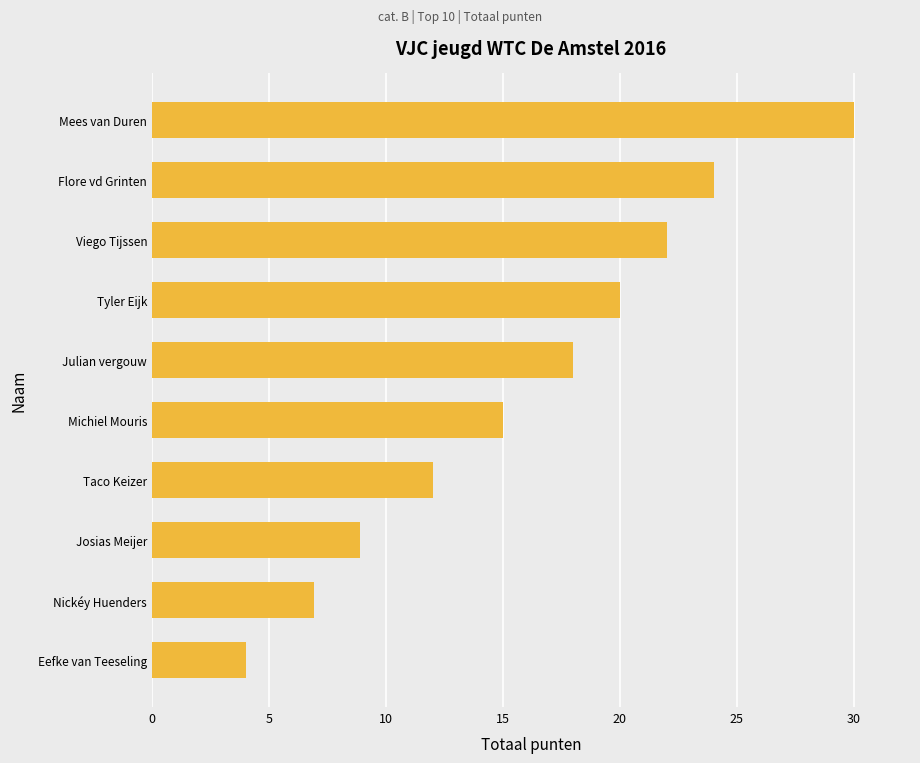

What is the value of the 7th bar from the top?

12.0